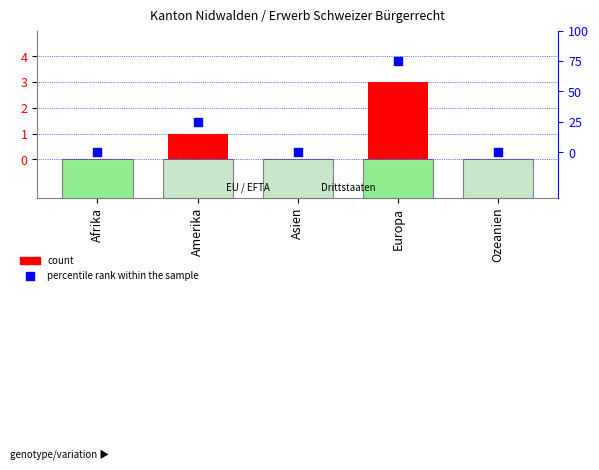

What are all the series names shown in the legend?

count, percentile rank within the sample